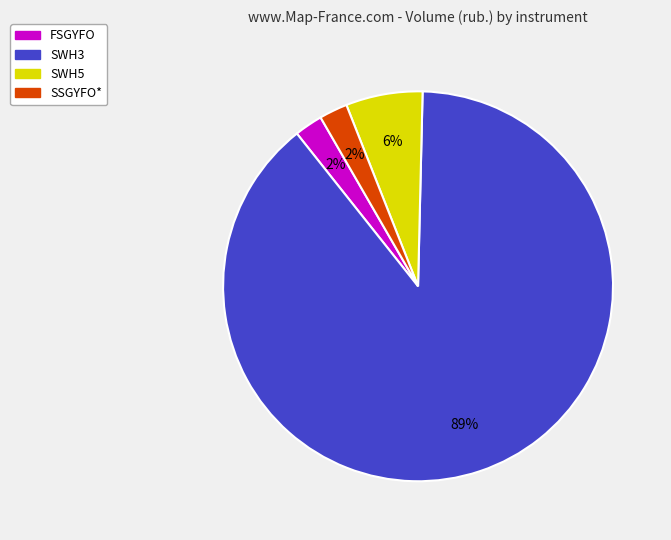

To the nearest percent, what is the average slice percentage?

25%